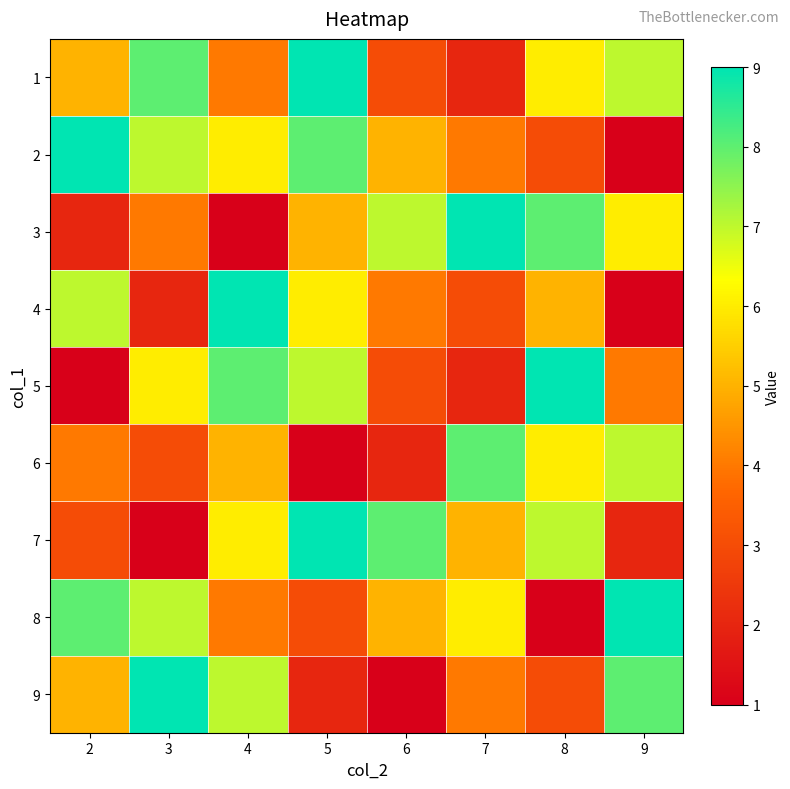

Reading left to right, extract all data points from this chart.

1: 2=5	3=8	4=4	5=9	6=3	7=2	8=6	9=7
2: 2=9	3=7	4=6	5=8	6=5	7=4	8=3	9=1
3: 2=2	3=4	4=1	5=5	6=7	7=9	8=8	9=6
4: 2=7	3=2	4=9	5=6	6=4	7=3	8=5	9=1
5: 2=1	3=6	4=8	5=7	6=3	7=2	8=9	9=4
6: 2=4	3=3	4=5	5=1	6=2	7=8	8=6	9=7
7: 2=3	3=1	4=6	5=9	6=8	7=5	8=7	9=2
8: 2=8	3=7	4=4	5=3	6=5	7=6	8=1	9=9
9: 2=5	3=9	4=7	5=2	6=1	7=4	8=3	9=8